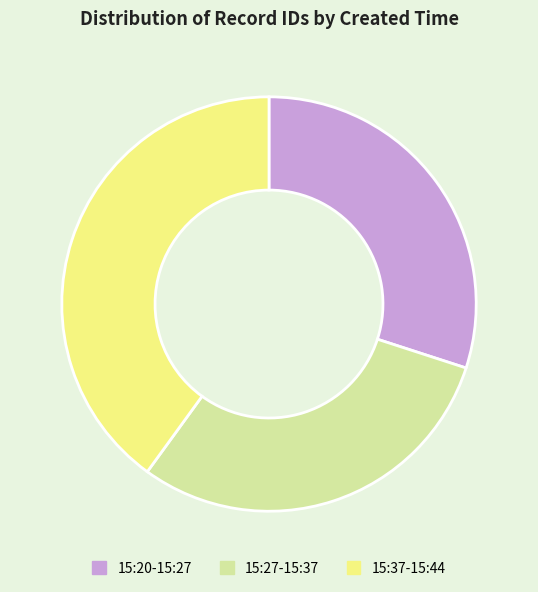

Does any single category account for the majority?

No